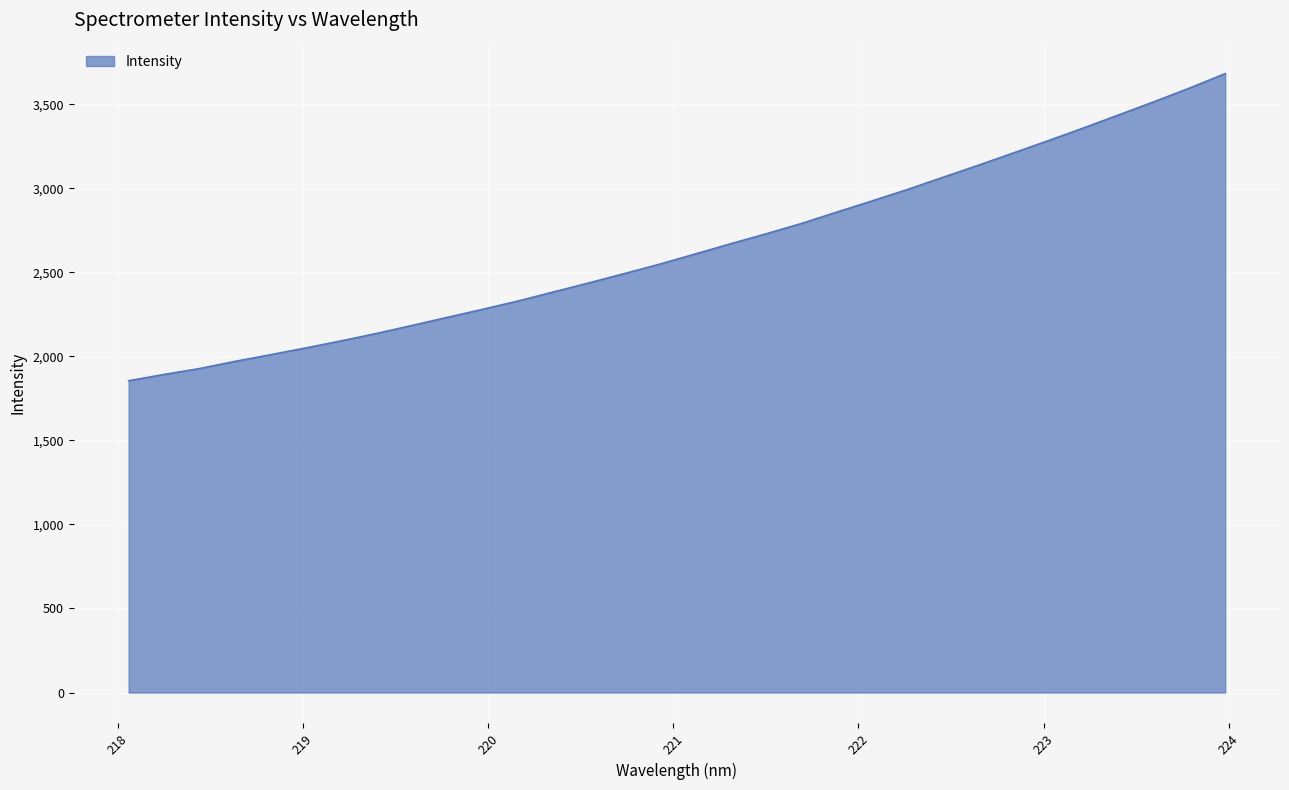

Does the chart display data point markers on the line(s)?

No